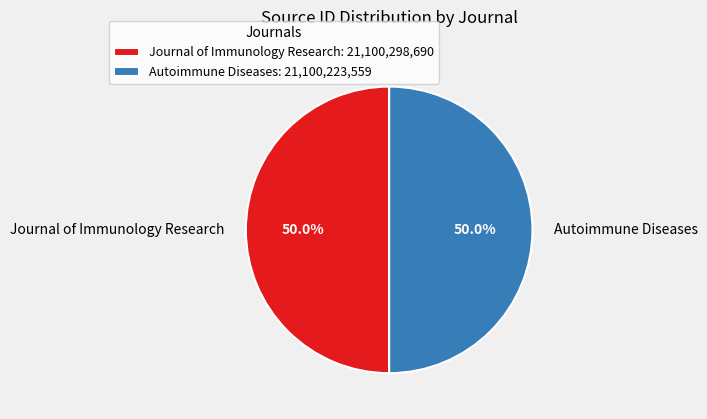

Count the number of slices in the pie.

2